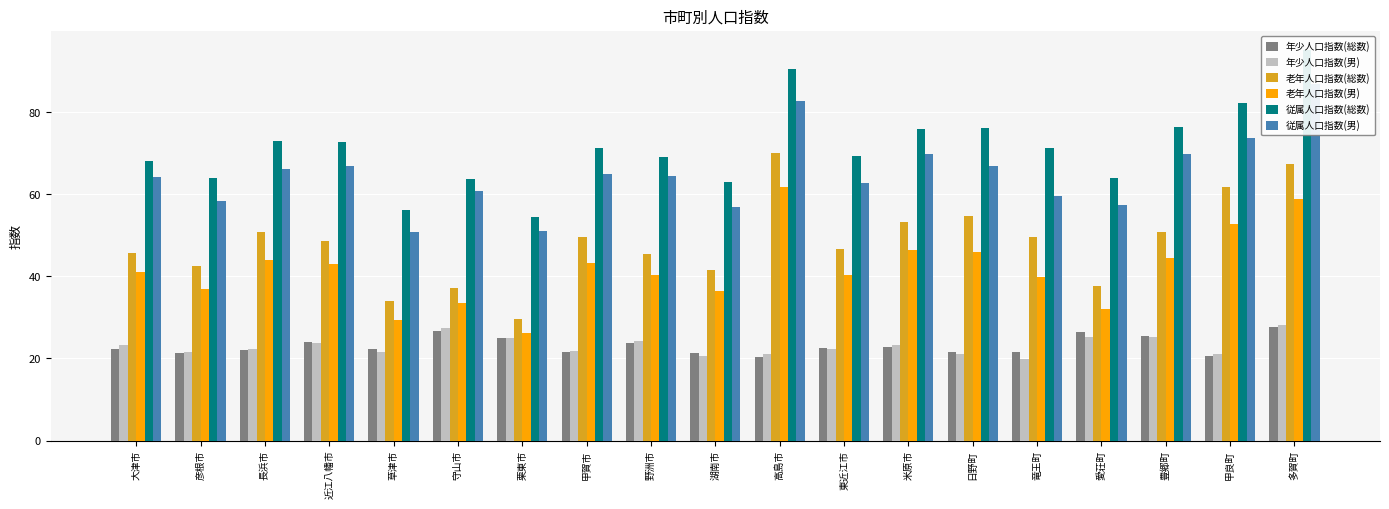

At which category does the chart reach its minimum across all series?

竜王町